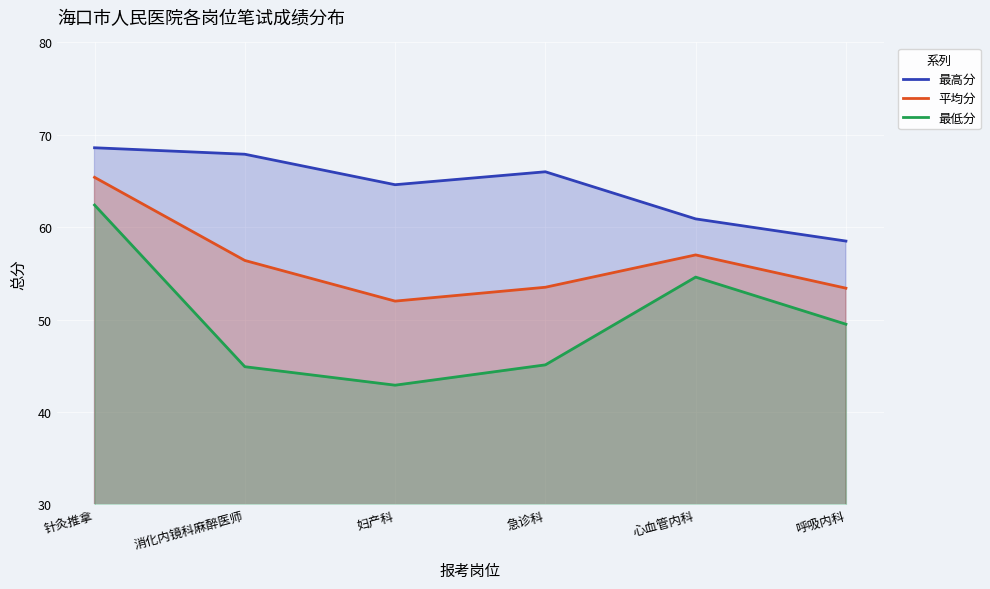

True or false: 平均分 and 最低分 cross at least once.

False